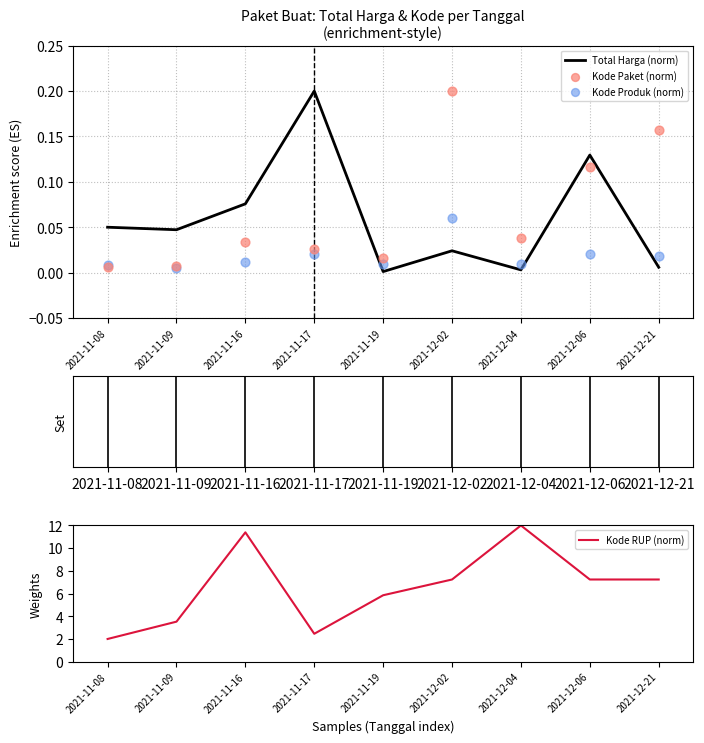

Which series contains the highest Y value?

Kode RUP (norm)